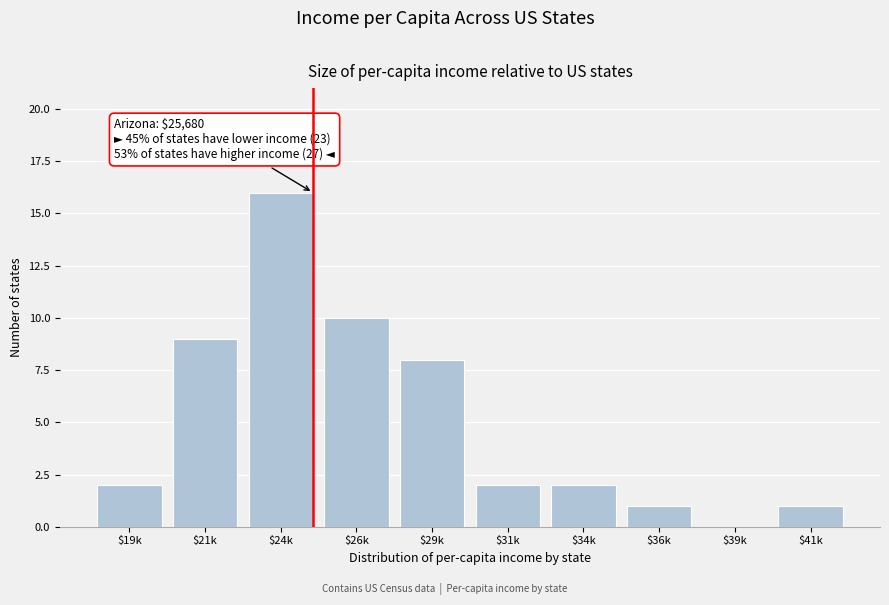

What is the sum of all values?

51